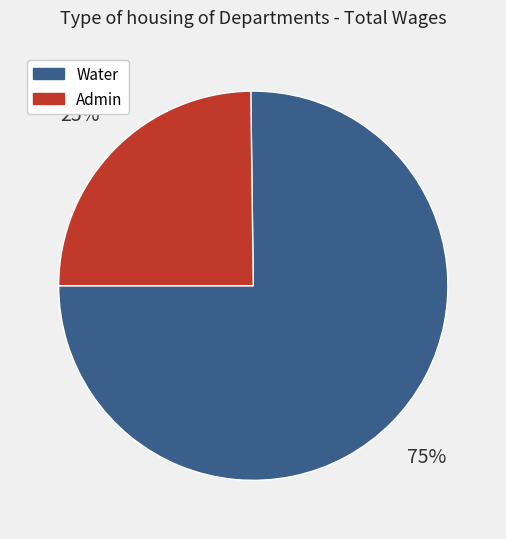

To the nearest percent, what is the difference between the largest and smallest slice percentages?

50%